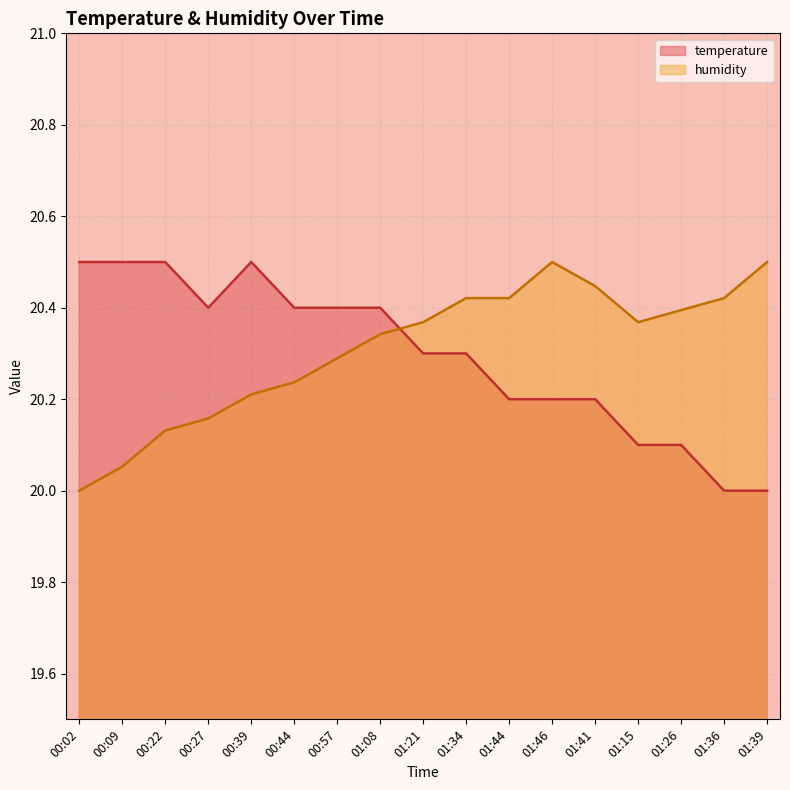

What is the total value across all series at 01:44?

40.6